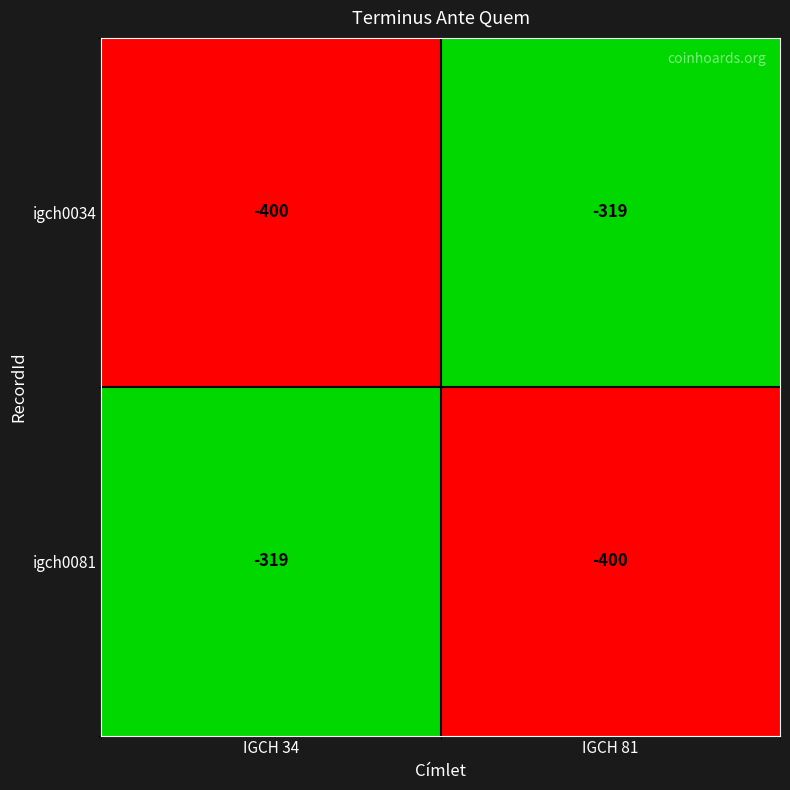

What is the maximum value shown in the chart?

-319